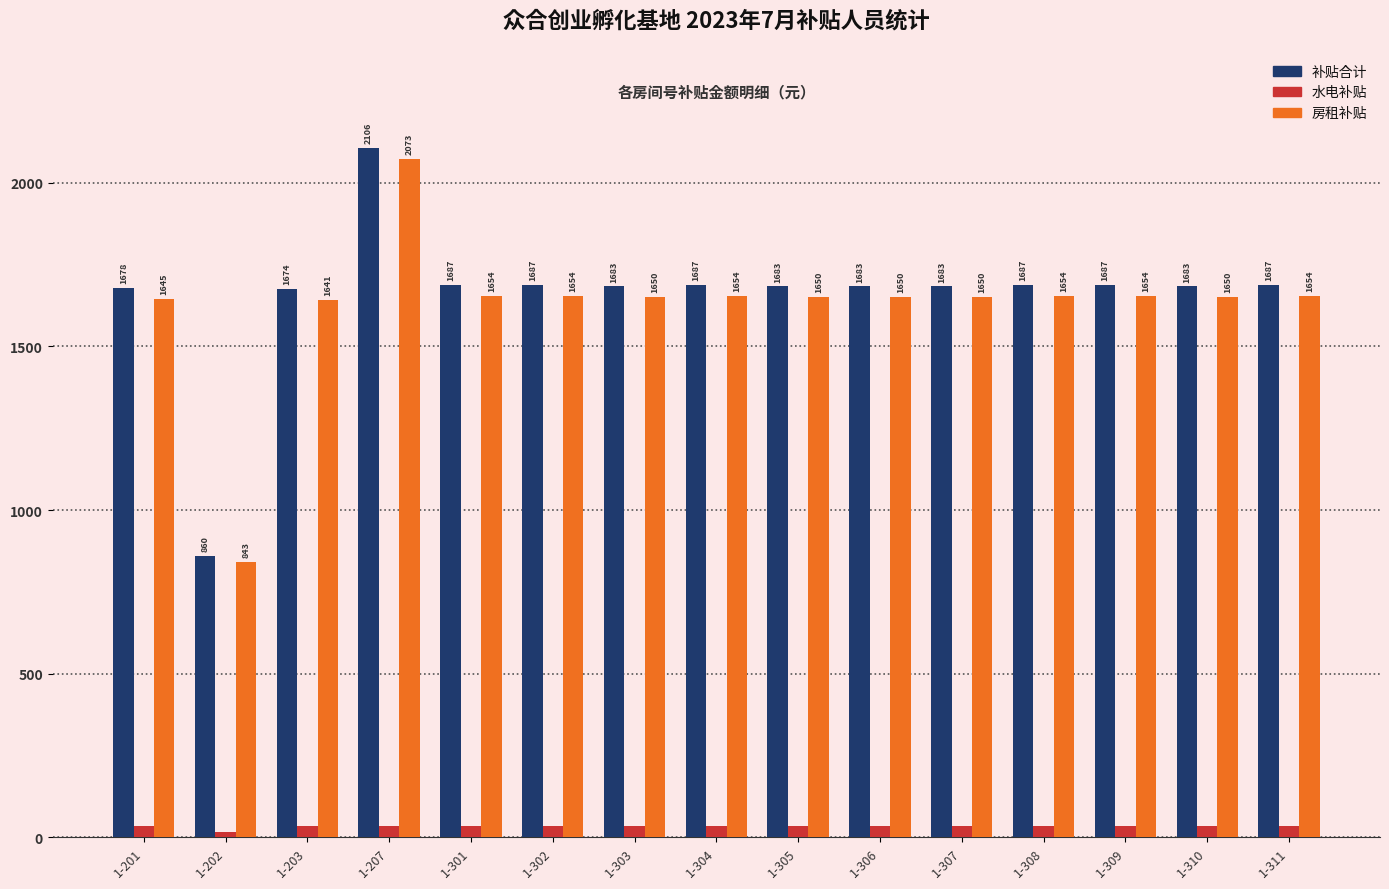

At which label does 房租补贴 first exceed 1649?

1-207